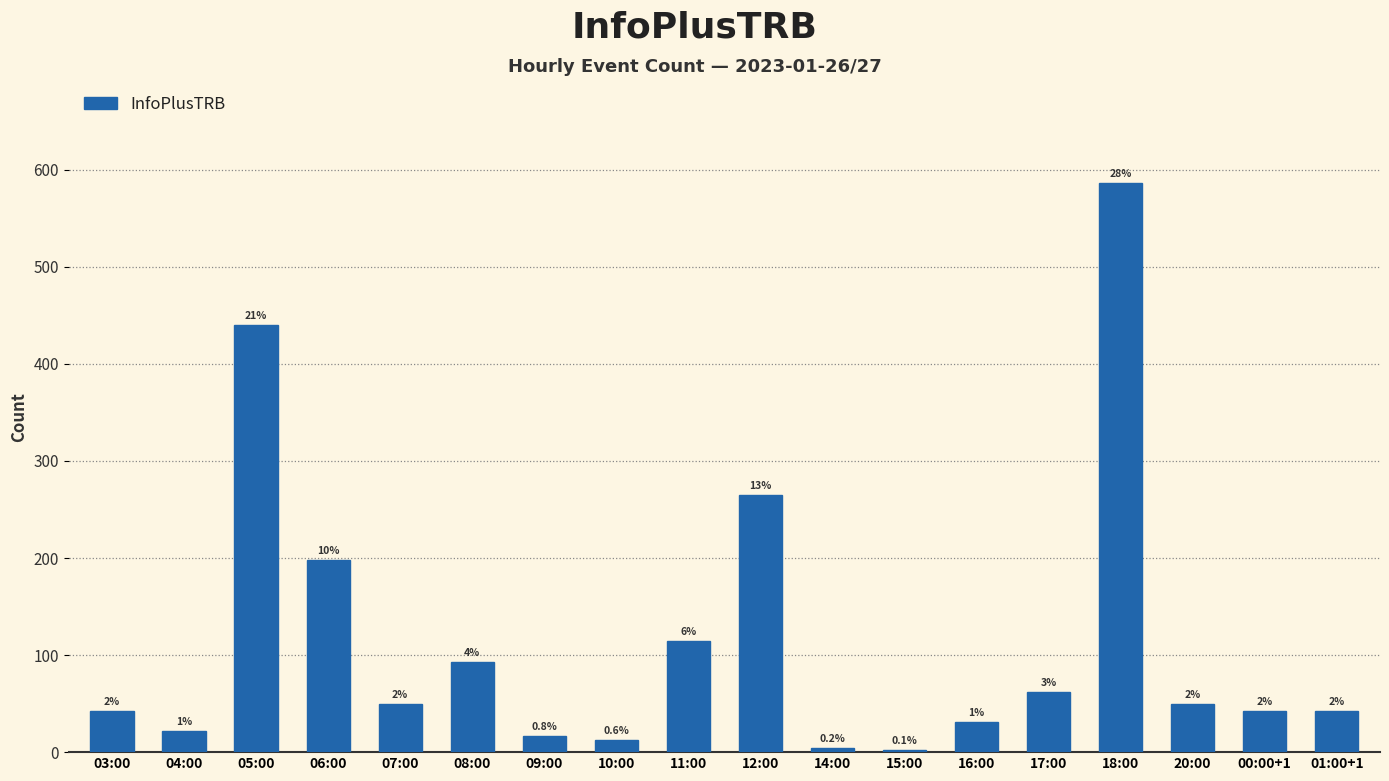

What is the change in value from 06:00 to 20:00?

-148